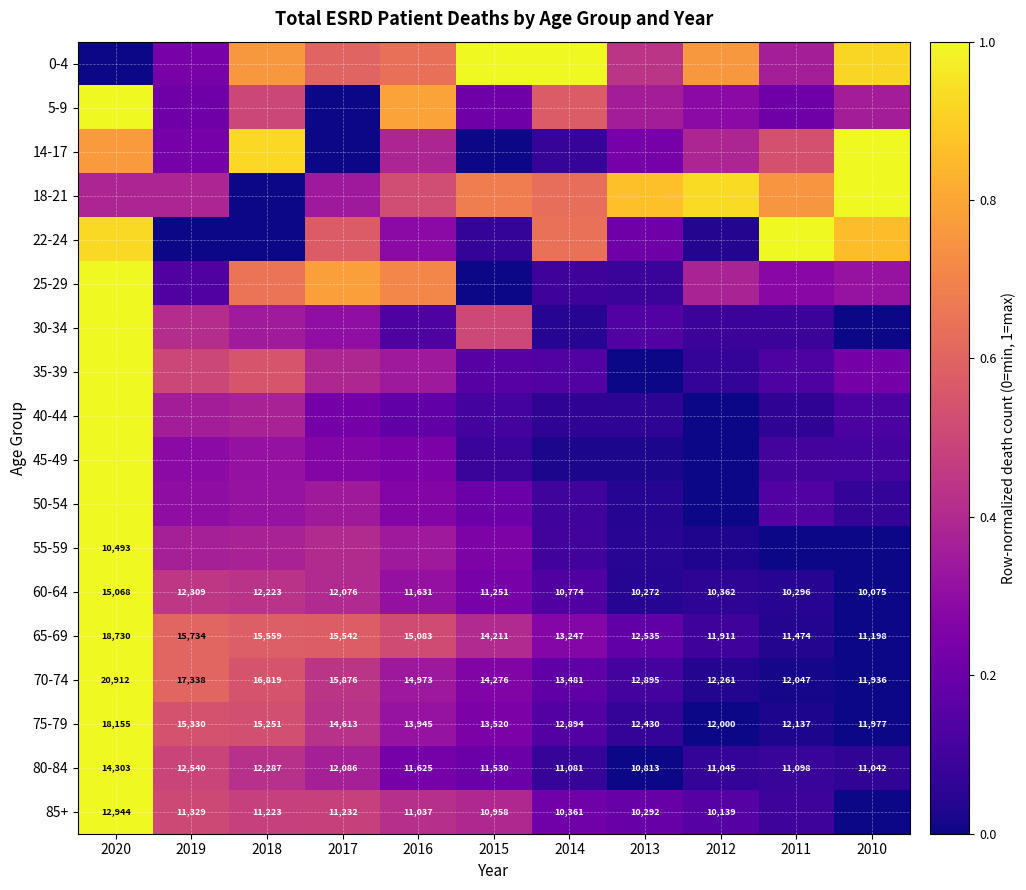

What is the total value across all series at 2019?

6.6